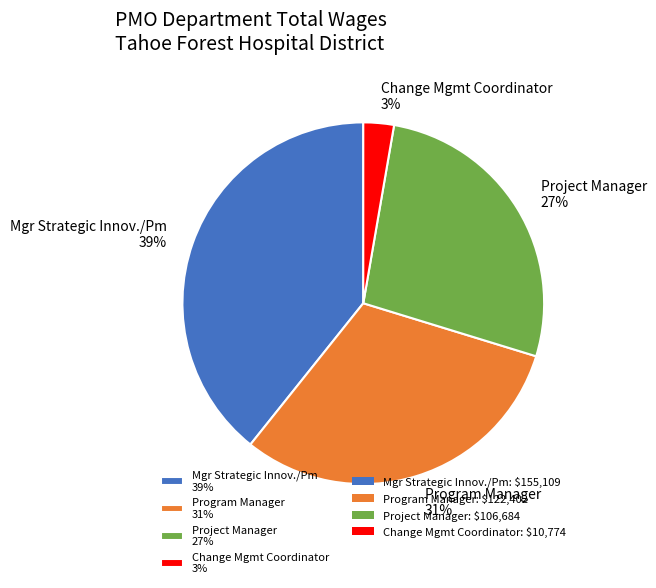

Does Change Mgmt Coordinator represent more than half of the total?

No